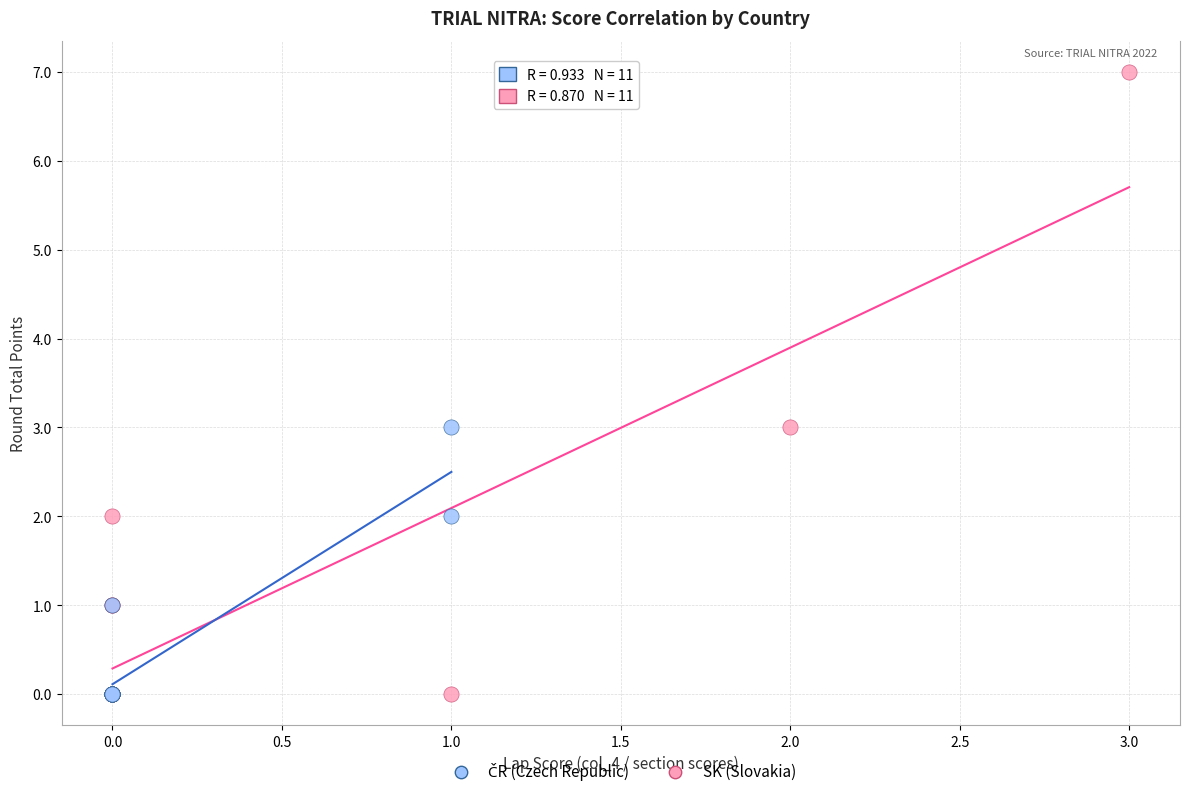

Which series reaches the maximum Y coordinate?

SK (Slovakia)